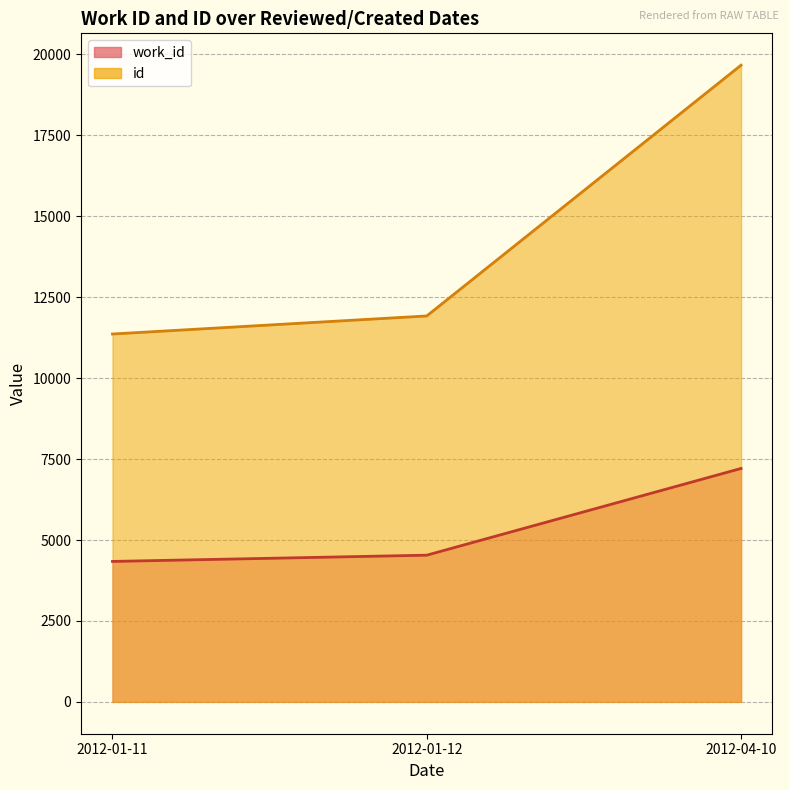

Which has a higher value, 2012-04-10 or 2012-01-11?

2012-04-10